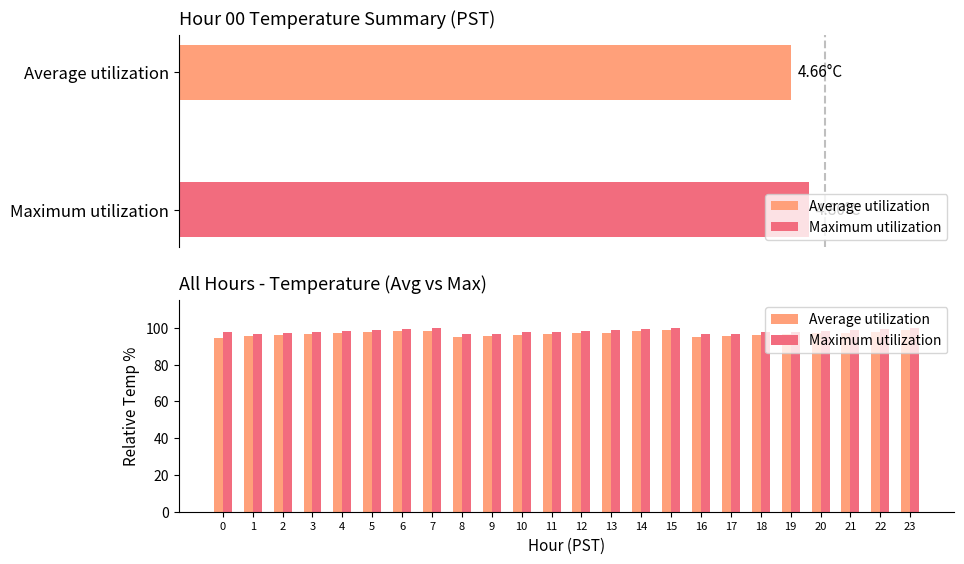

What is the difference between the maximum and minimum values in the Average utilization series?

4.0